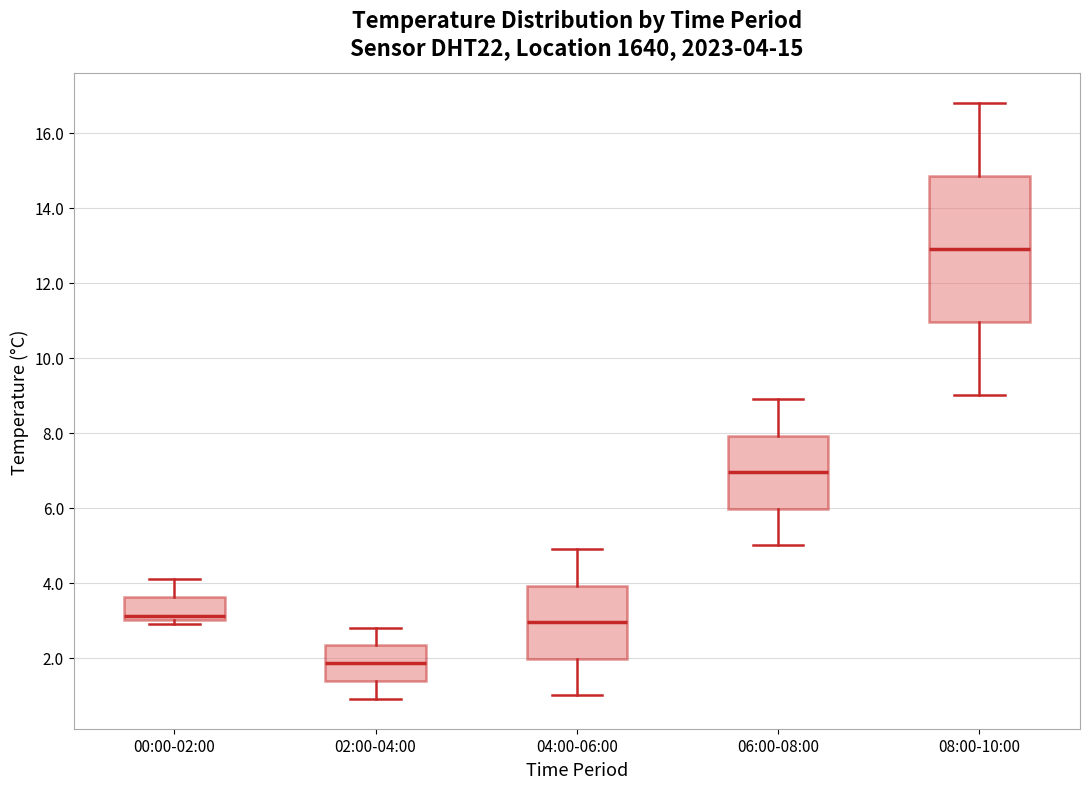

Which box is the tallest, from its lower edge to its upper edge?

08:00-10:00